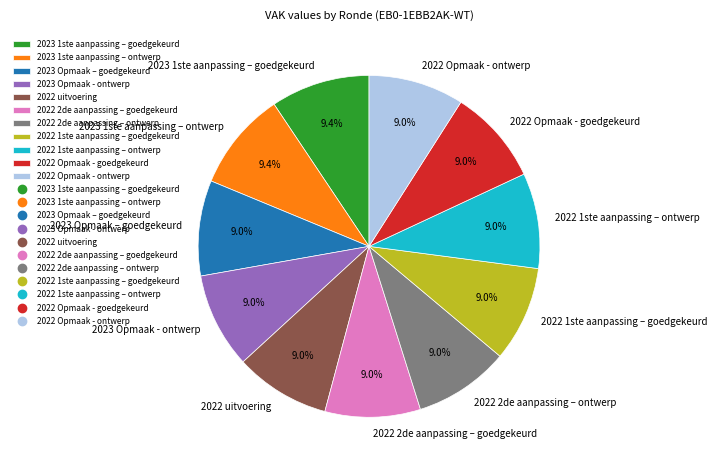

Does 2022 2de aanpassing – goedgekeurd represent more than half of the total?

No